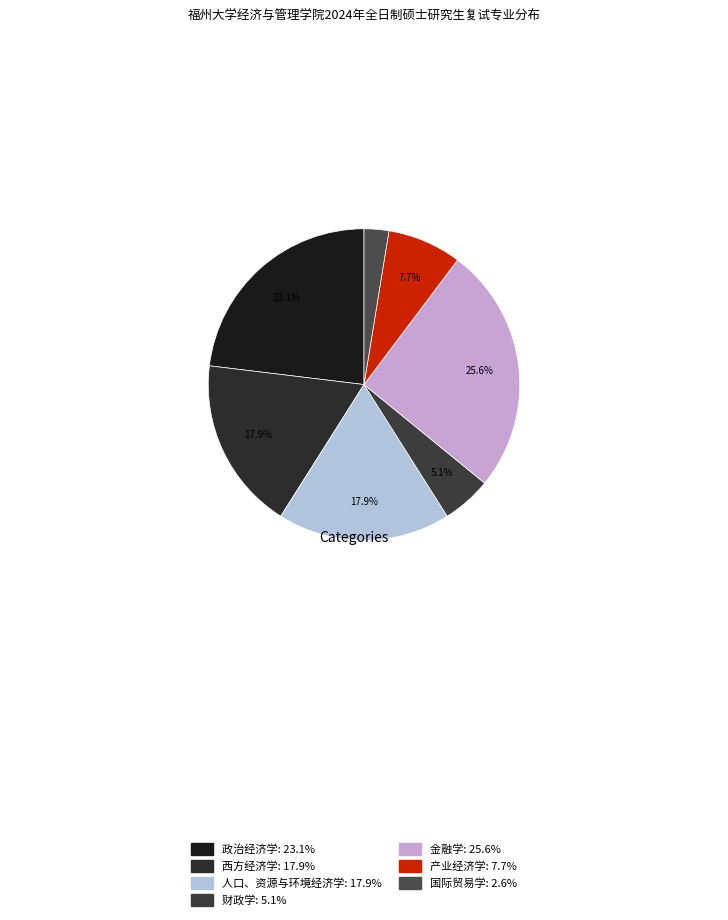

How many segments does this pie chart have?

7